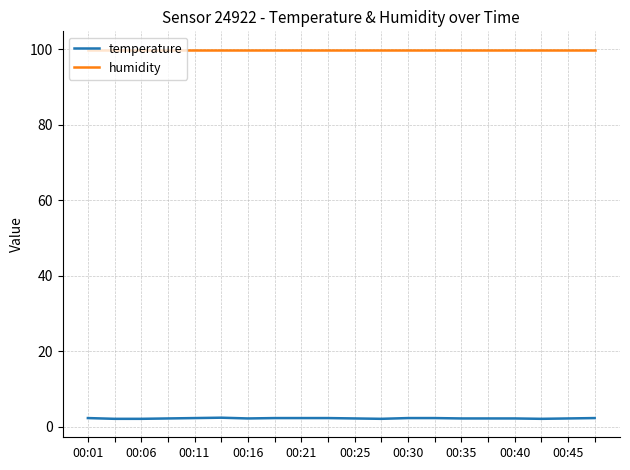

What is the greatest value displayed?

99.9